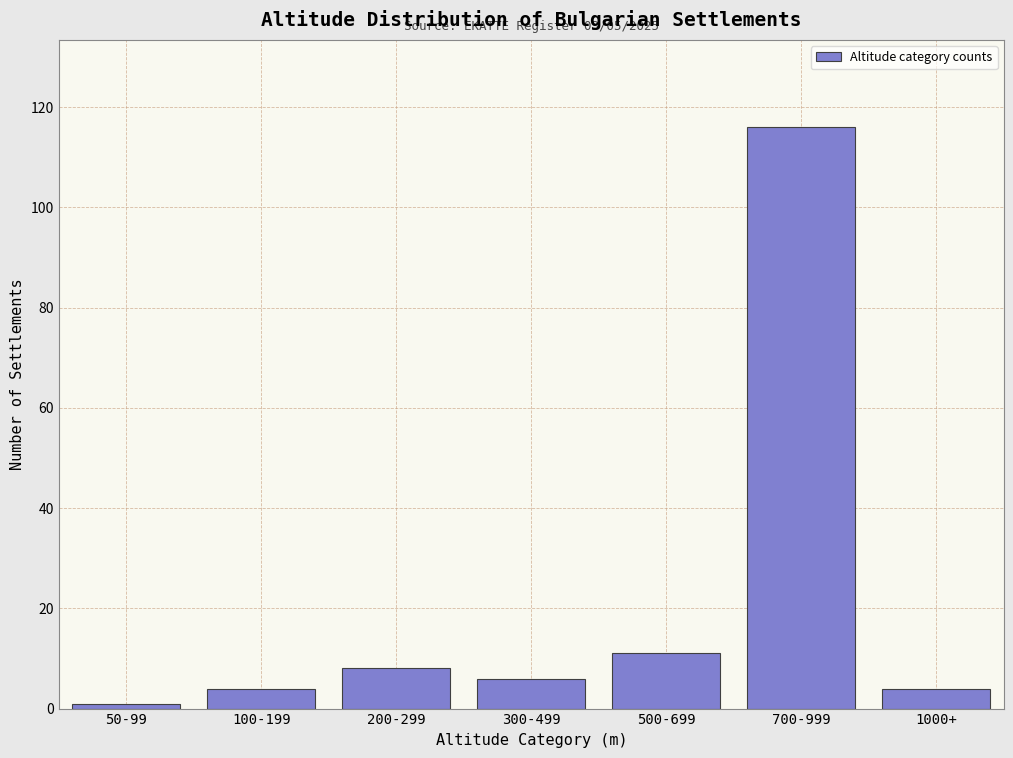

Reading right to left, what are all the values shown in this chart?

1000+=4	700-999=116	500-699=11	300-499=6	200-299=8	100-199=4	50-99=1